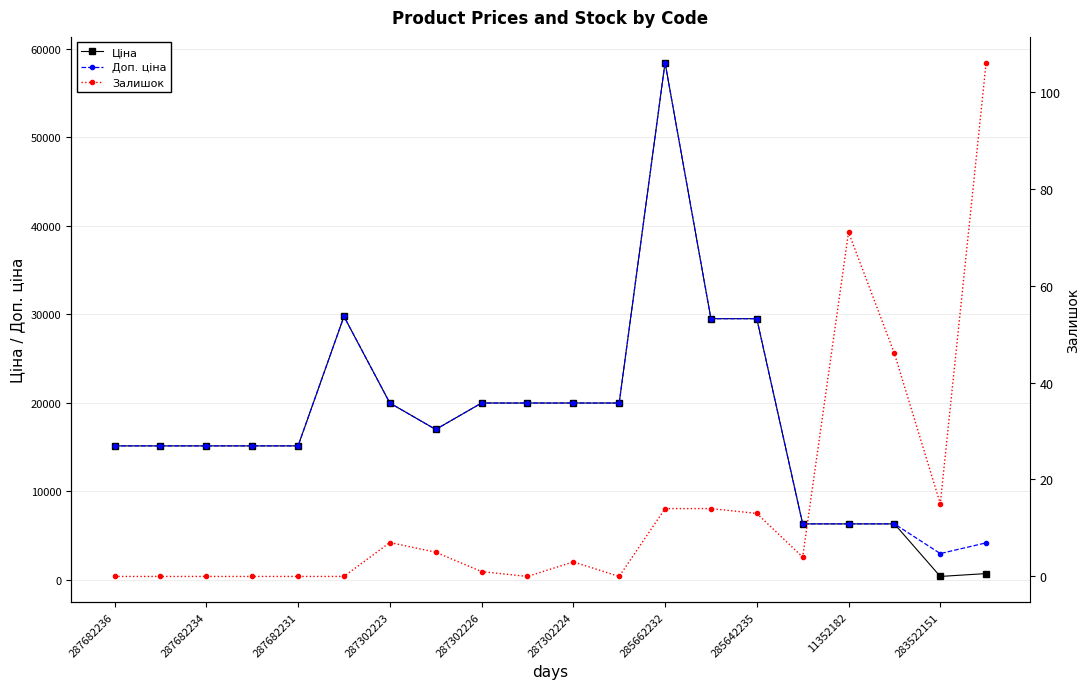

How many interior local peaks does the Ціна series have?

2